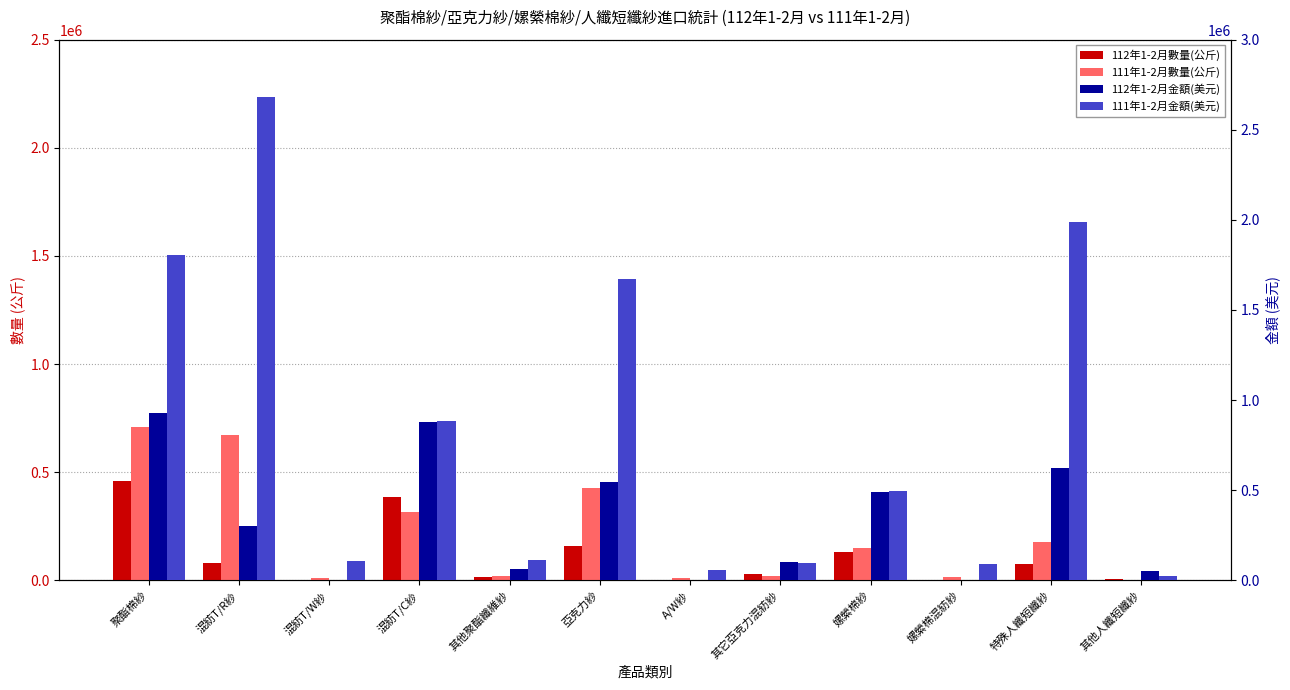

Where is 112年1-2月數量(公斤) nearest to the value 230227?

亞克力紗